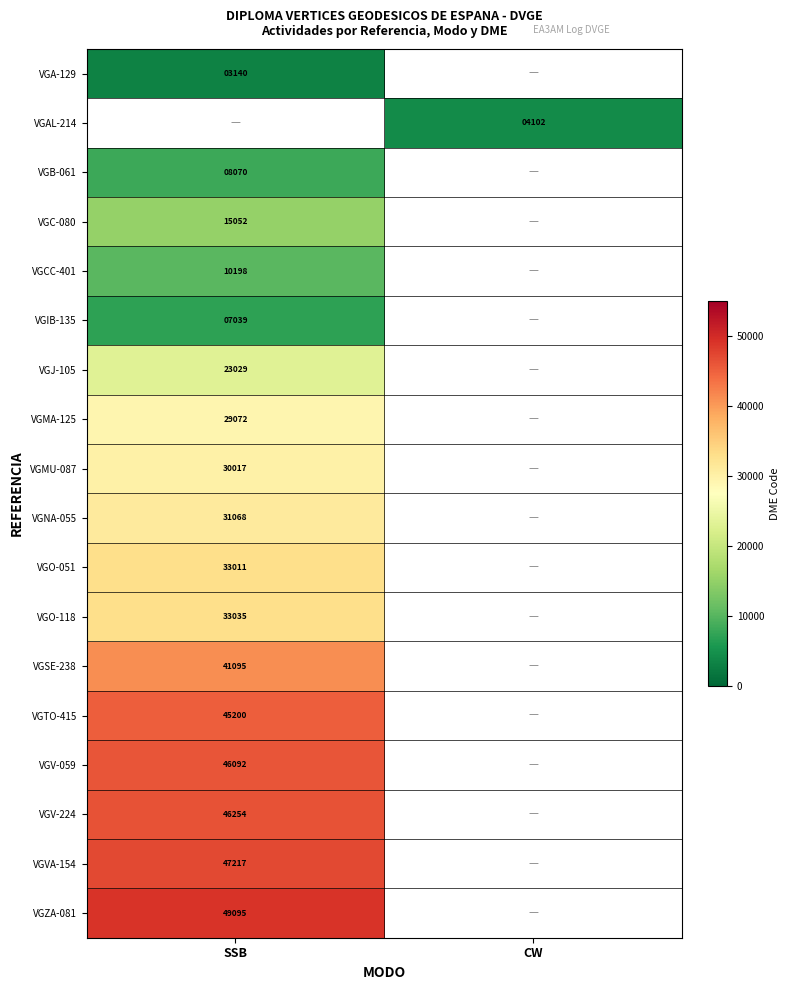

The VGO-051 series shows 8428 at SSB. True or false?

False